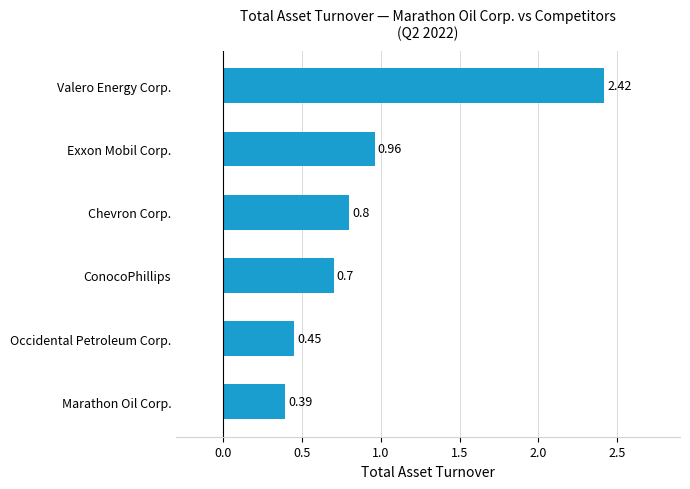

Between Valero Energy Corp. and Marathon Oil Corp., which is larger?

Valero Energy Corp.